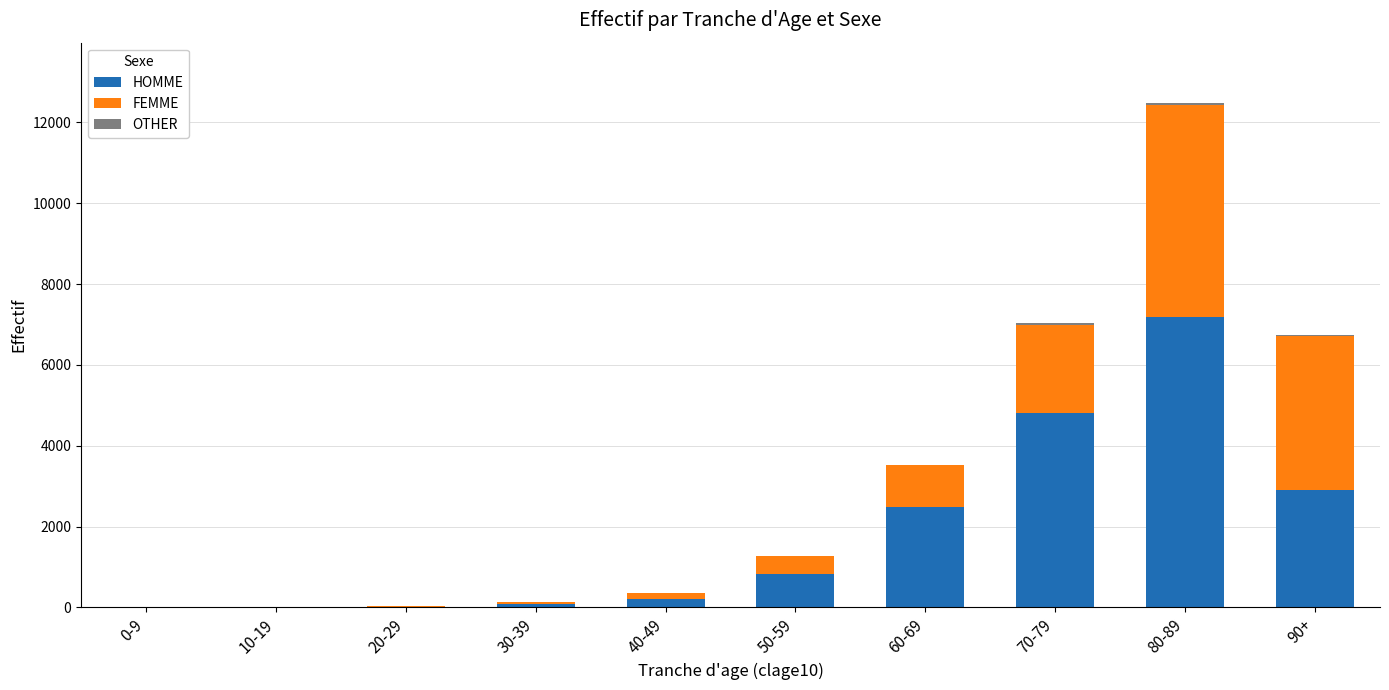

At which category is the sum across all series the highest?

80-89